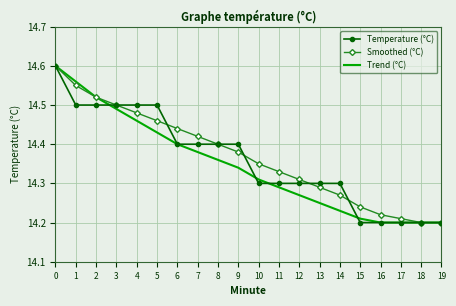

Which series changed the most between 6 and 19?

Smoothed (°C)